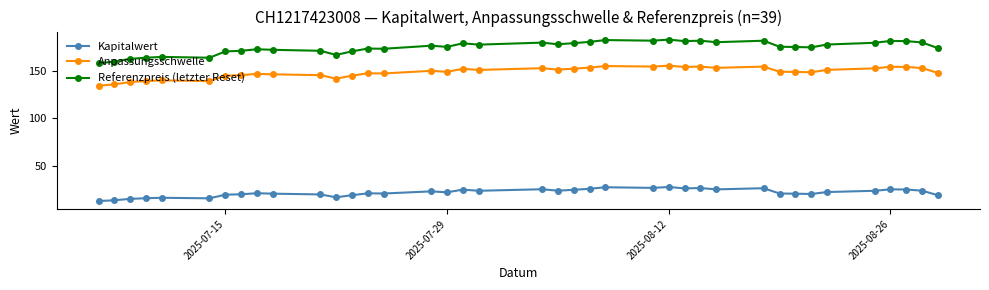

What is the value of the Kapitalwert point at the 4th from the left?

15.9